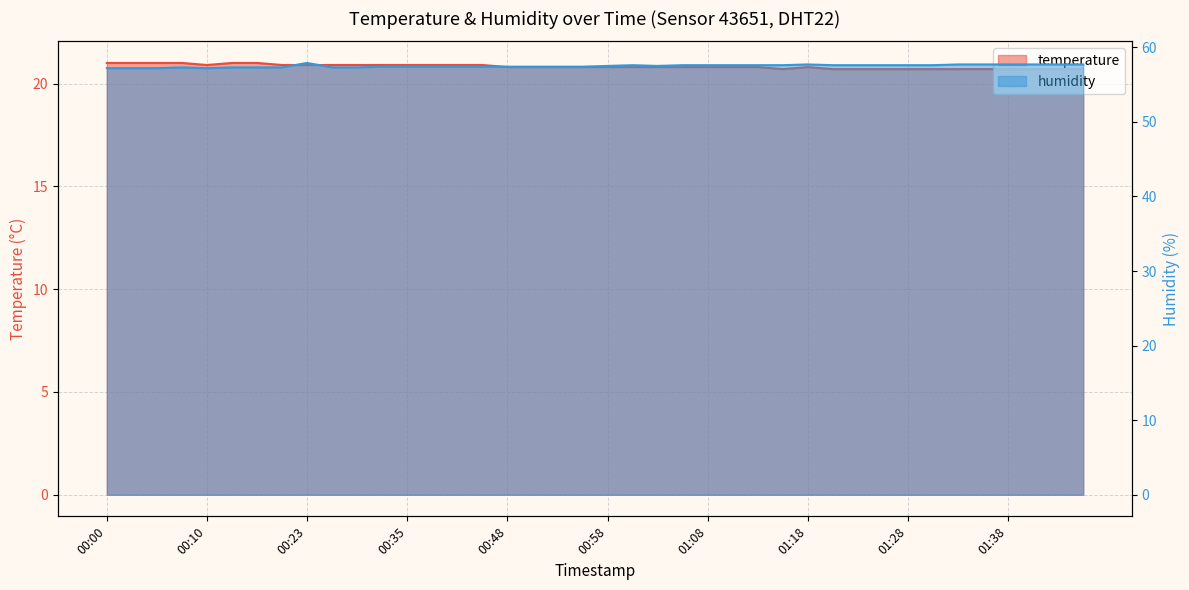

What is the spread (max minus min) of values at 00:05?

36.2